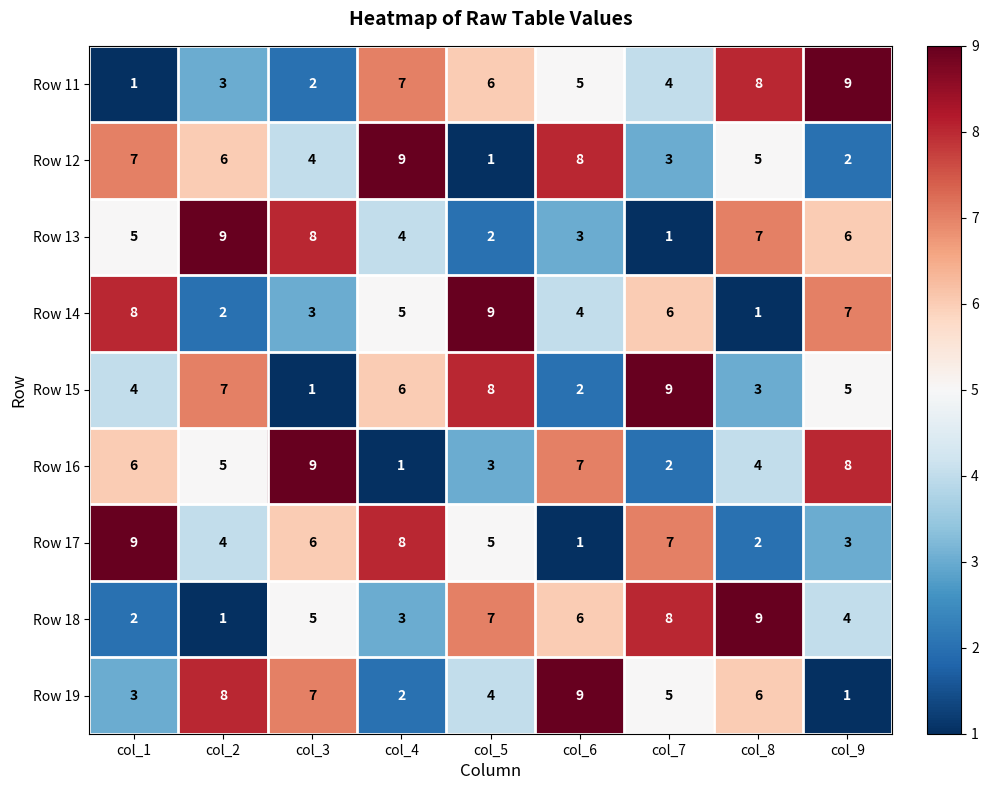

At which label does Row 12 reach its peak?

col_4